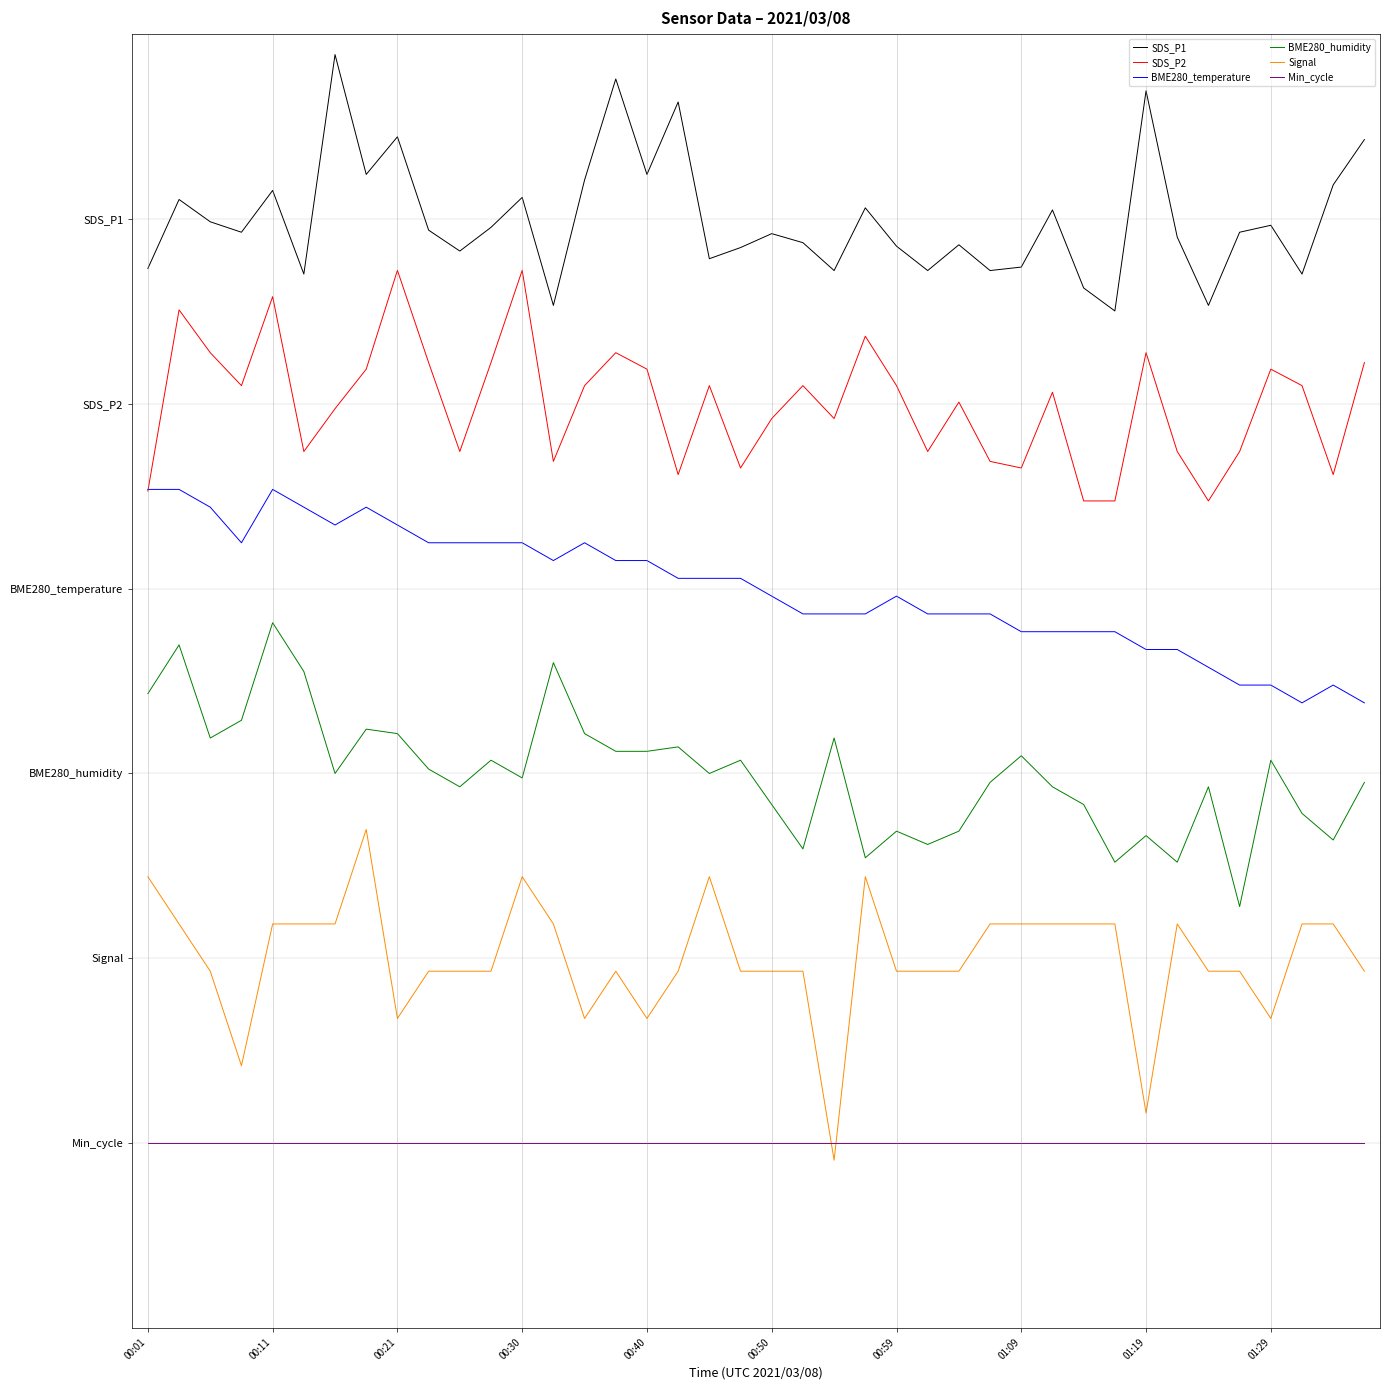

Reading right to left, transcribe all the data shown in this chart.

SDS_P1: 16.3	15.6	14.1	14.9	14.8	13.6	14.7	17.1	13.5	13.9	15.1	14.2	14.2	14.6	14.2	14.6	15.2	14.2	14.6	14.8	14.5	14.4	16.9	15.7	17.3	15.6	13.6	15.3	14.9	14.5	14.8	16.3	15.7	17.7	14.1	15.5	14.8	15.0	15.3	14.2
SDS_P2: 12.7	10.9	12.3	12.6	11.2	10.4	11.2	12.8	10.4	10.4	12.2	11.0	11.1	12.0	11.2	12.3	13.1	11.8	12.3	11.8	11.0	12.3	10.9	12.6	12.8	12.3	11.1	14.2	12.7	11.2	12.7	14.2	12.6	11.9	11.2	13.7	12.3	12.8	13.5	10.6
BME280_temperature: 7.1	7.4	7.1	7.4	7.4	7.7	8.0	8.0	8.3	8.3	8.3	8.3	8.6	8.6	8.6	8.9	8.6	8.6	8.6	8.9	9.2	9.2	9.2	9.5	9.5	9.7	9.5	9.7	9.7	9.7	9.7	10.0	10.3	10.0	10.3	10.6	9.7	10.3	10.6	10.6
BME280_humidity: 5.9	4.9	5.4	6.2	3.8	5.8	4.6	5.0	4.6	5.5	5.8	6.3	5.9	5.1	4.8	5.1	4.6	6.6	4.8	5.5	6.2	6.0	6.4	6.4	6.4	6.6	7.8	5.9	6.2	5.8	6.1	6.6	6.7	6.0	7.7	8.4	6.9	6.6	8.1	7.3
Signal: 2.8	3.6	3.6	2.0	2.8	2.8	3.6	0.5	3.6	3.6	3.6	3.6	3.6	2.8	2.8	2.8	4.3	-0.3	2.8	2.8	2.8	4.3	2.8	2.0	2.8	2.0	3.6	4.3	2.8	2.8	2.8	2.0	5.1	3.6	3.6	3.6	1.3	2.8	3.6	4.3
Min_cycle: 0.0	0.0	0.0	0.0	0.0	0.0	0.0	0.0	0.0	0.0	0.0	0.0	0.0	0.0	0.0	0.0	0.0	0.0	0.0	0.0	0.0	0.0	0.0	0.0	0.0	0.0	0.0	0.0	0.0	0.0	0.0	0.0	0.0	0.0	0.0	0.0	0.0	0.0	0.0	0.0